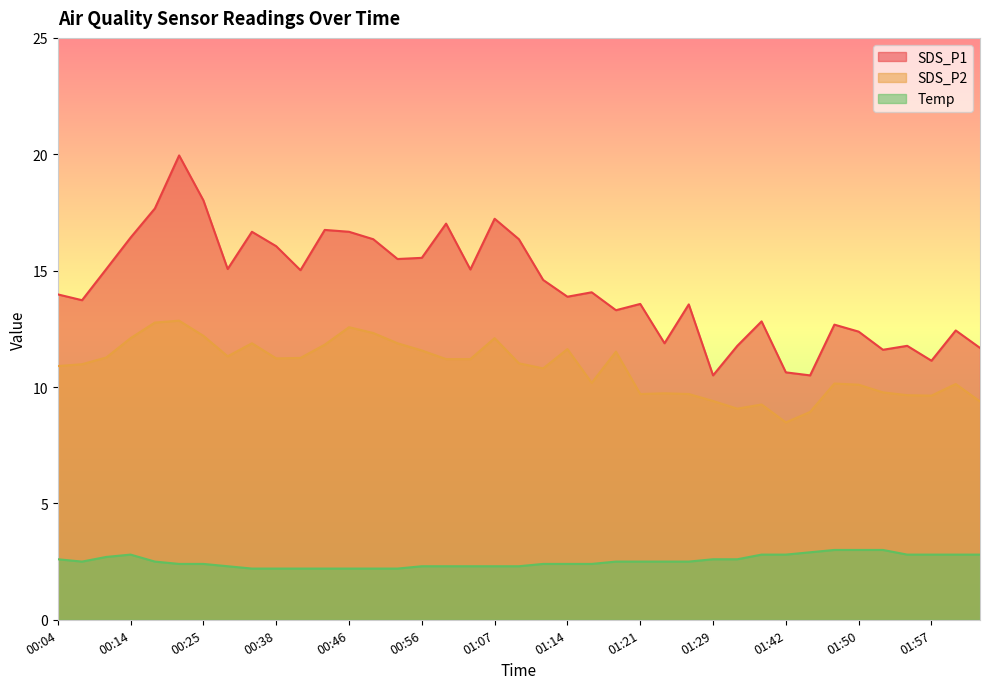

At 00:49, list the series in order from smallest to largest.

Temp, SDS_P2, SDS_P1